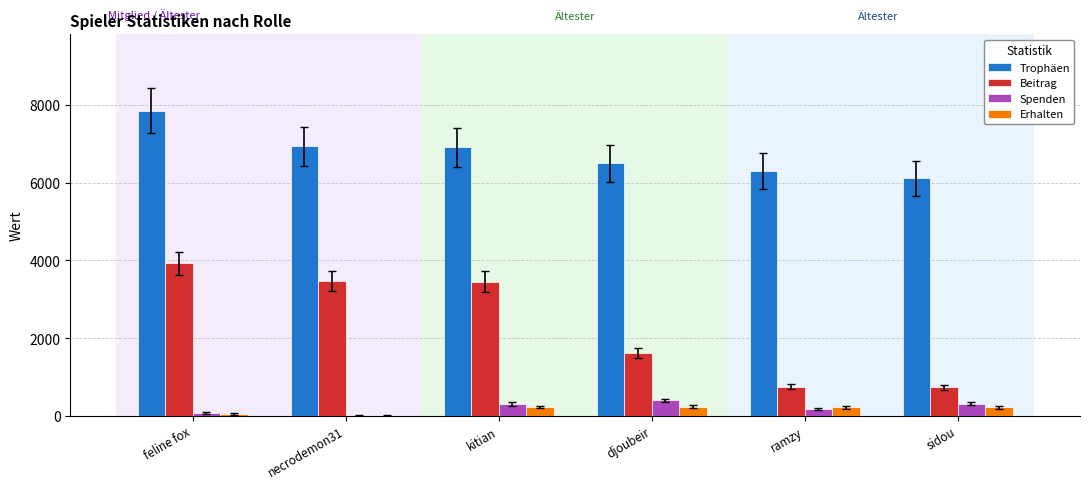

How many groups of bars are there?

6